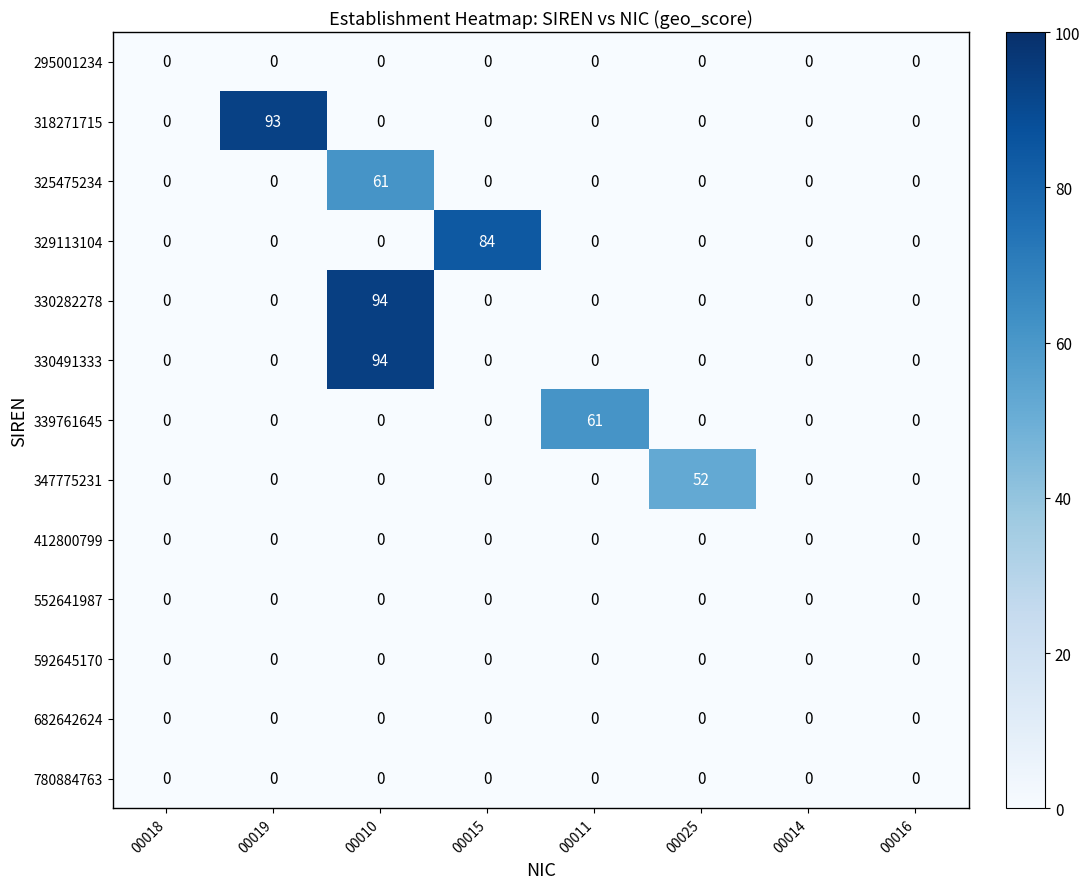

How many distinct data groups are displayed?

13